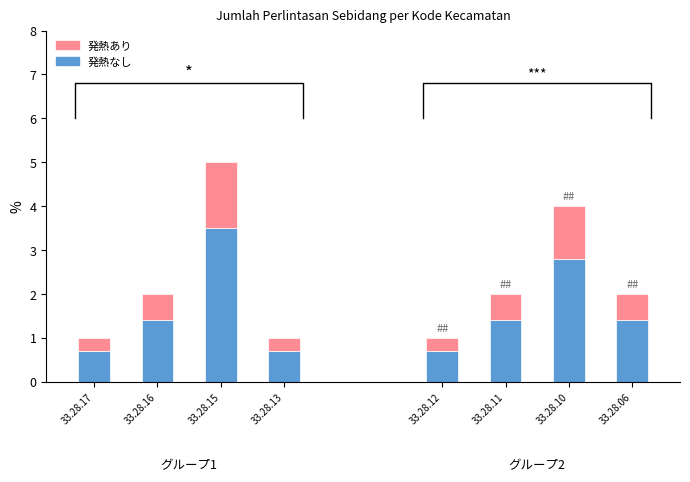

At which category does the chart reach its peak across all series?

33.28.15